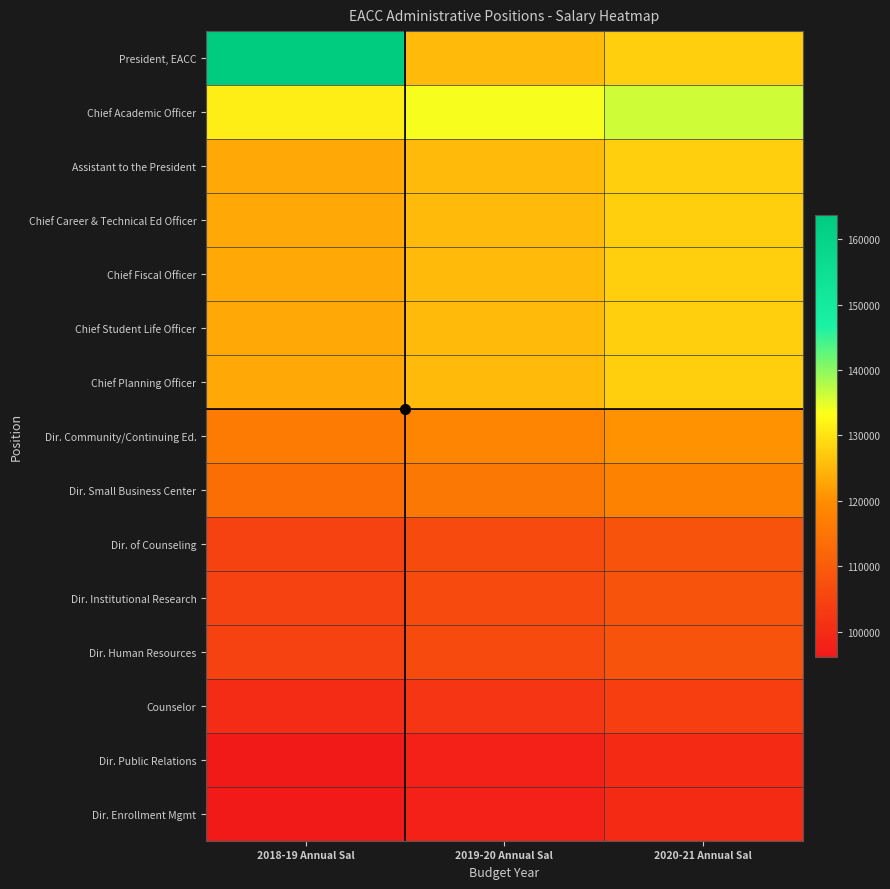

What is the total value across all series at 2019-20 Annual Sal?

1737313.0